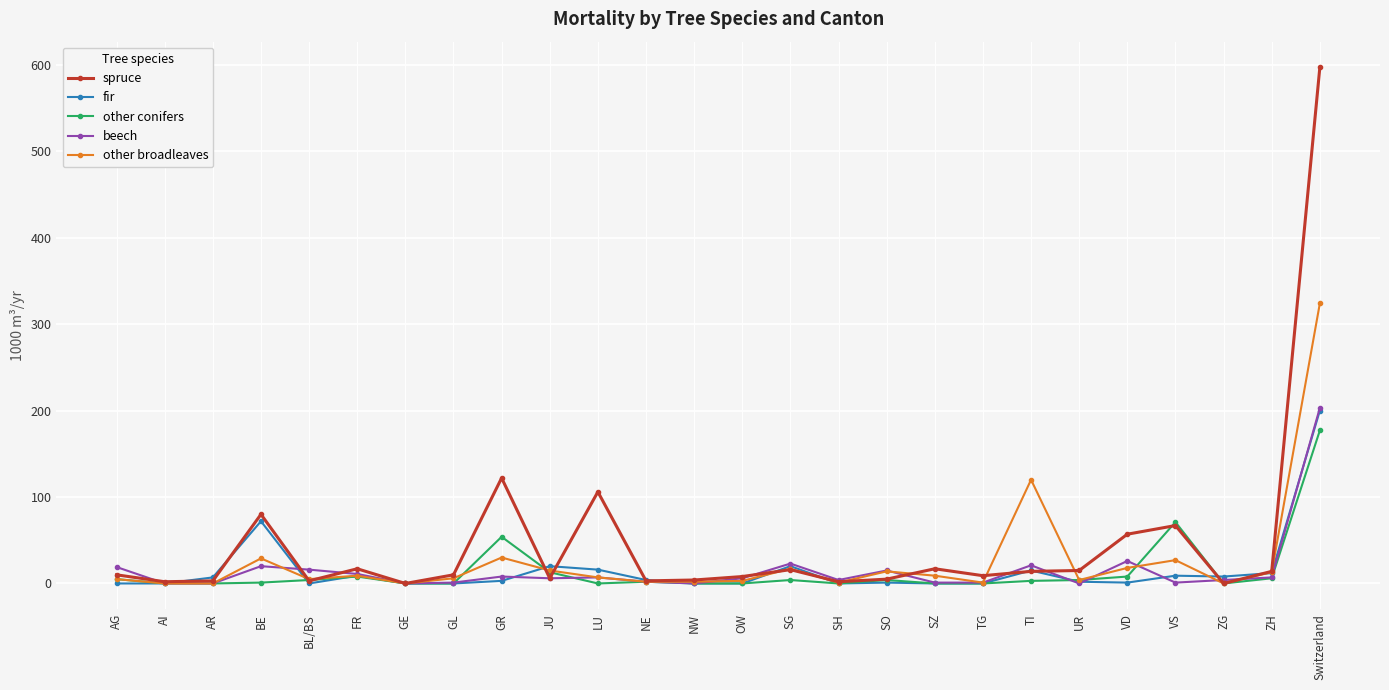

What is the difference between the second highest and minimum values in the other conifers series?

71